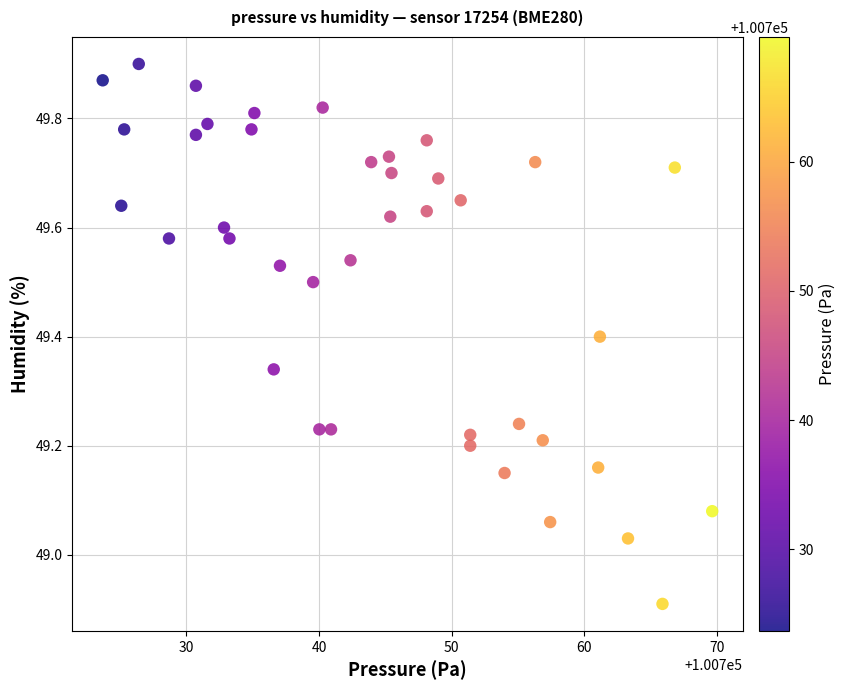

What is the range of X values (max minus min)?

46.0